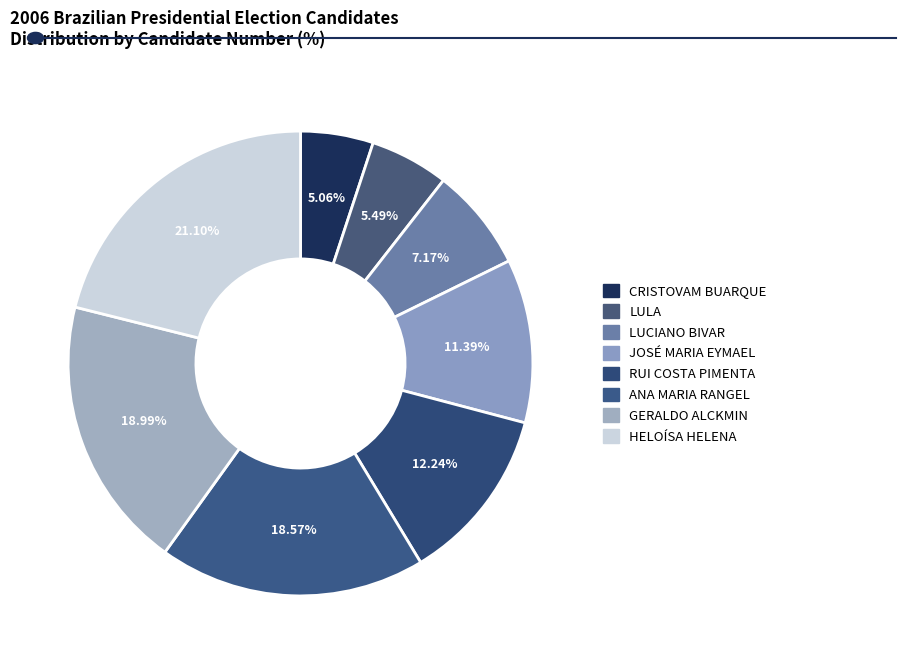

Rank the categories by value from lowest to highest.

CRISTOVAM BUARQUE, LULA, LUCIANO BIVAR, JOSÉ MARIA EYMAEL, RUI COSTA PIMENTA, ANA MARIA RANGEL, GERALDO ALCKMIN, HELOÍSA HELENA